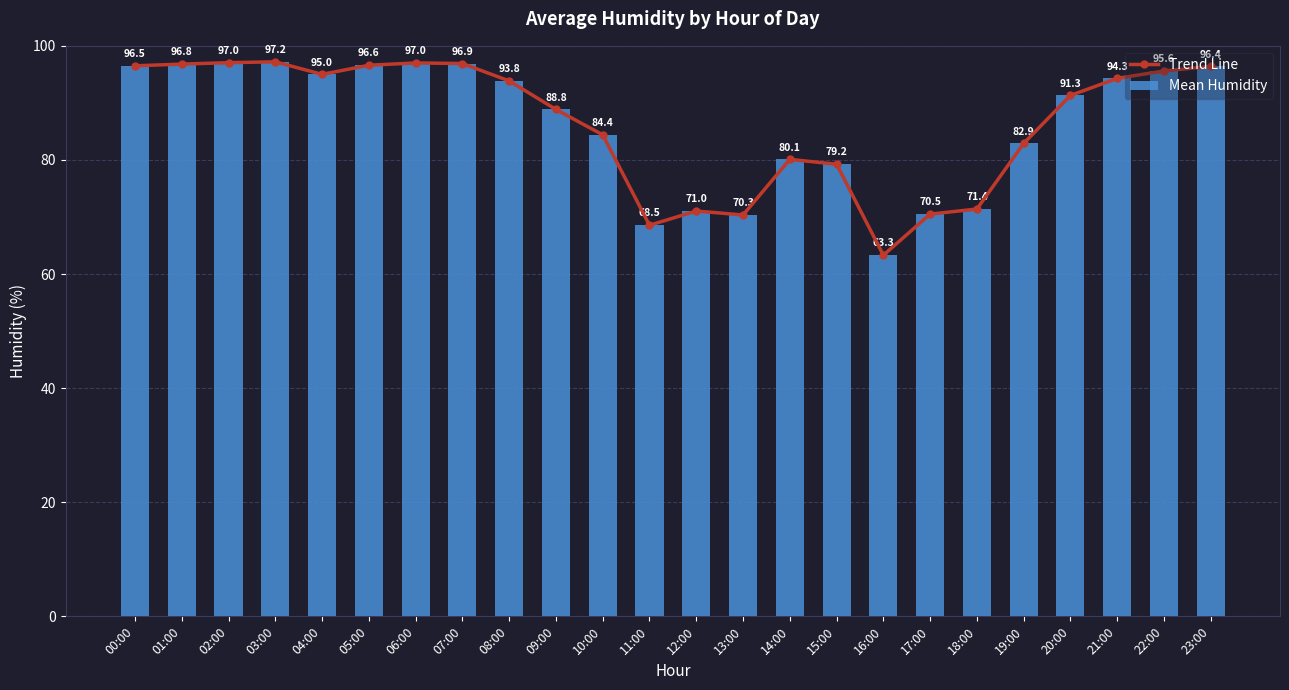

What are all the series names shown in the legend?

Trend Line, Mean Humidity